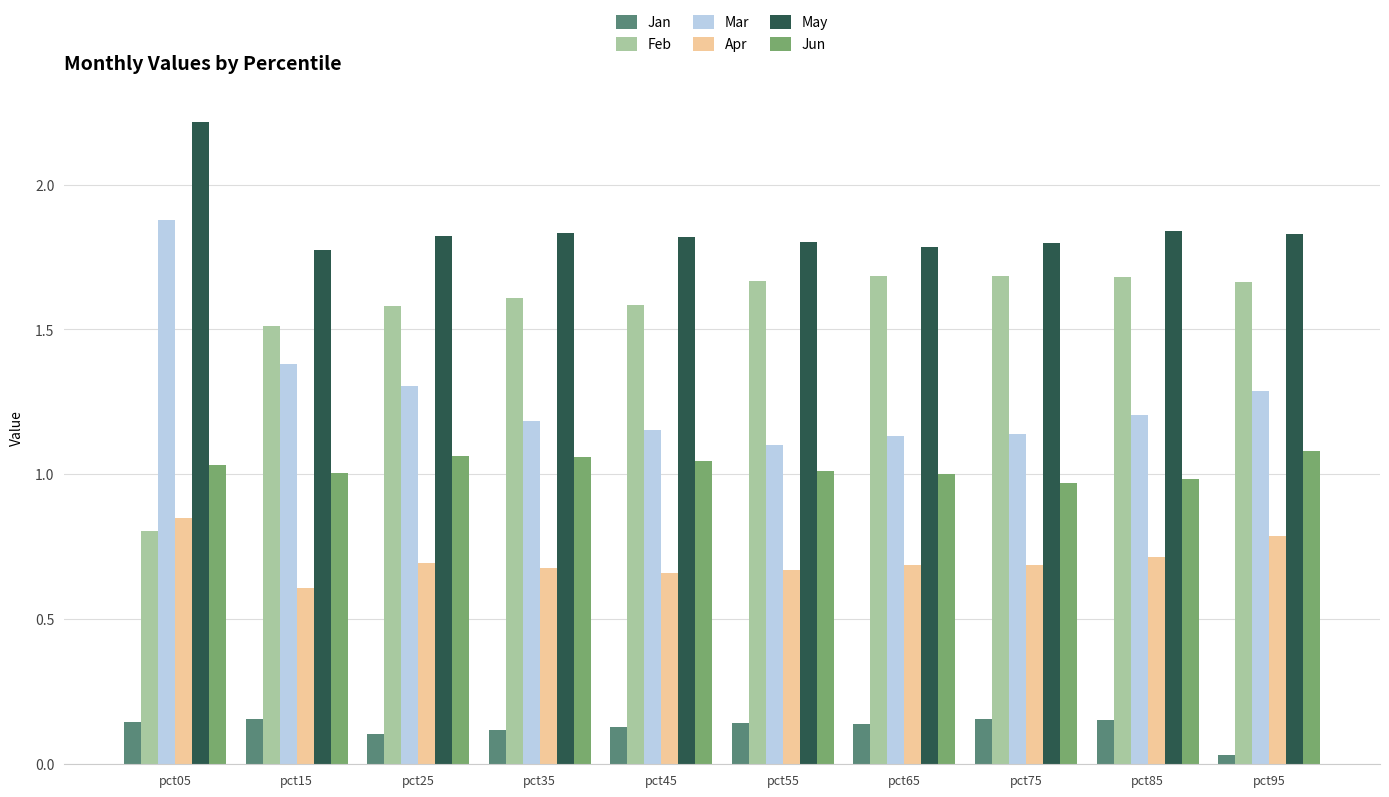

What is the total value across all series at pct85?

6.6